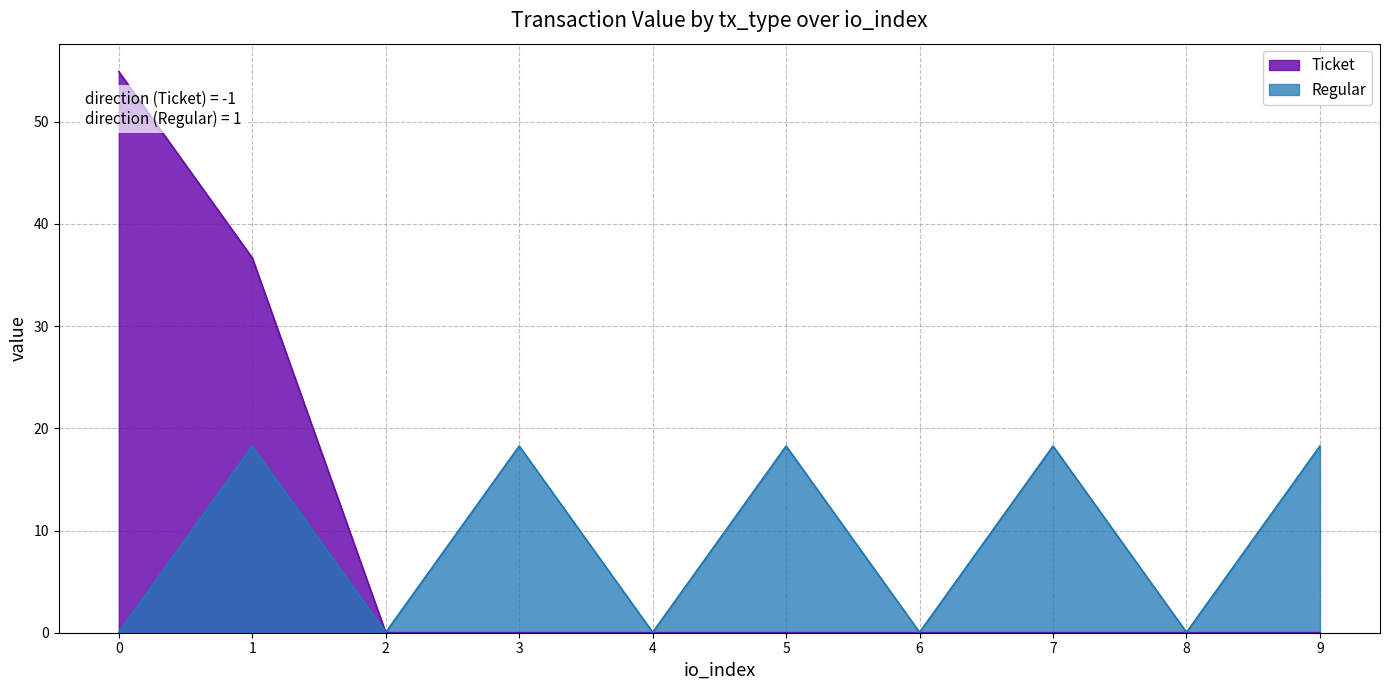

What is the greatest value displayed?

54.9